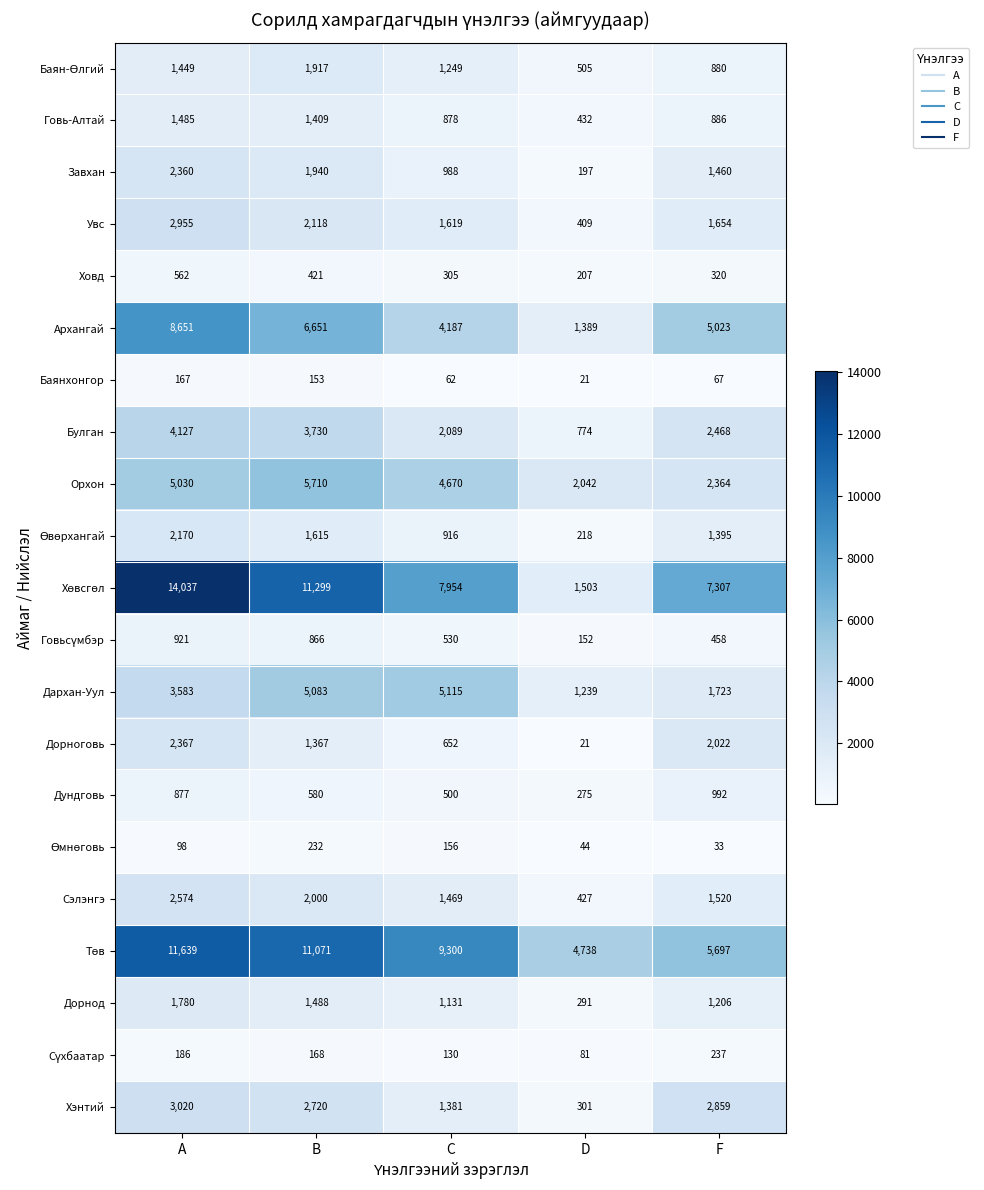

At how many categories does at least one series exceed 4349?

5